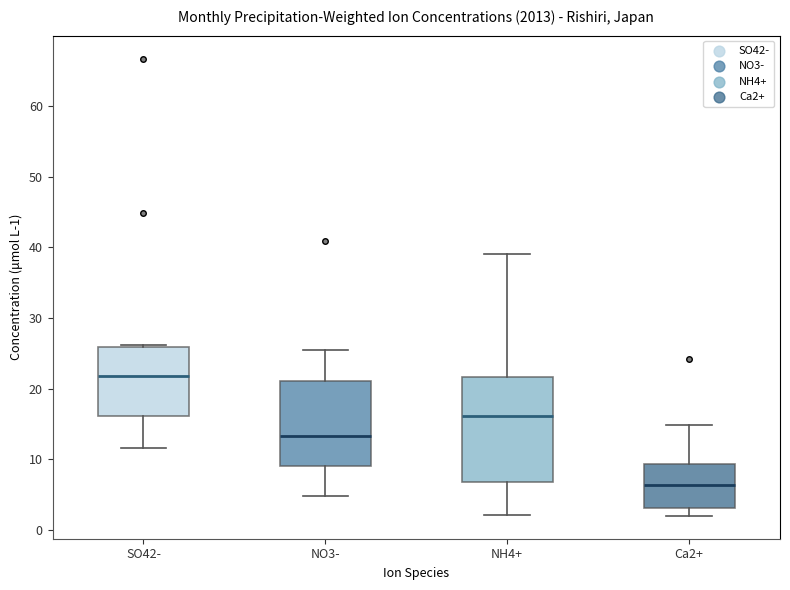

Where does the median line of the box for SO42- sit on the y-axis? The values are not printed on the chart, so give them approximately, as read against the axis.

22